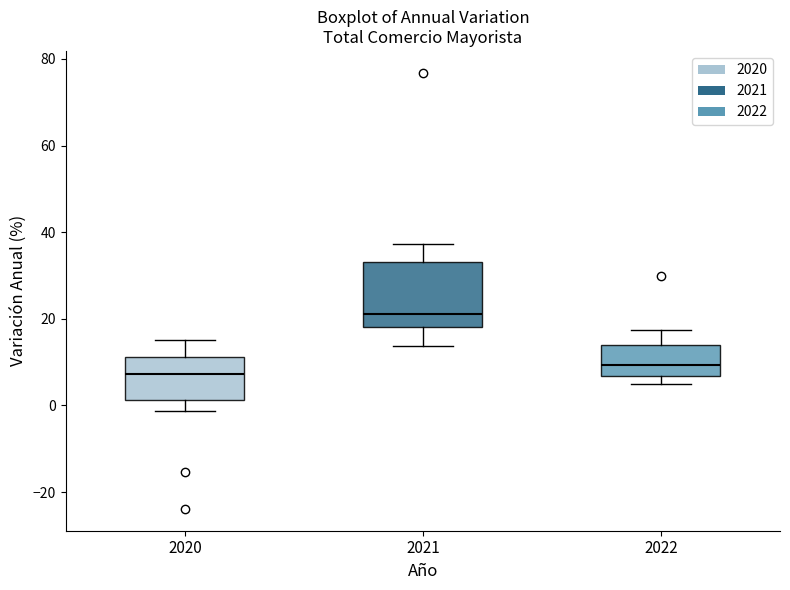

Comparing the boxes themselves (not the whiskers), which one is the tallest?

2021